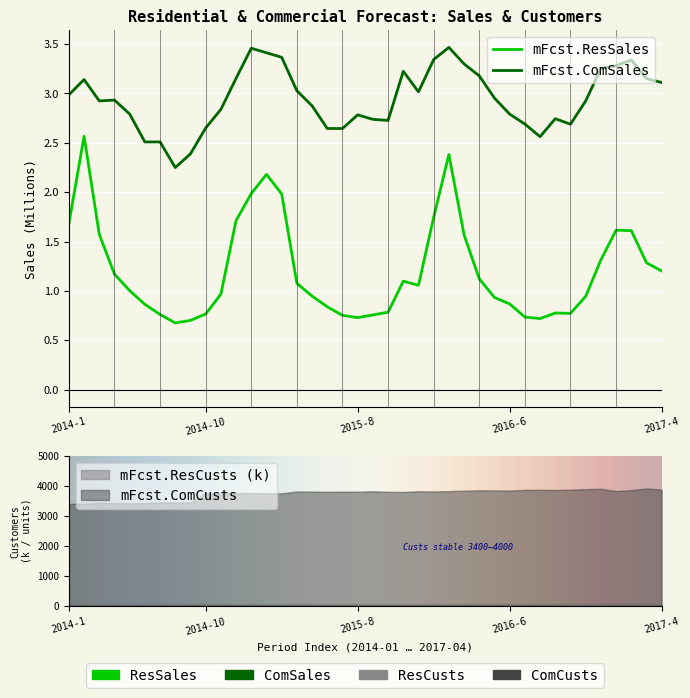

True or false: mFcst.ResSales and mFcst.ComSales intersect in this chart.

False